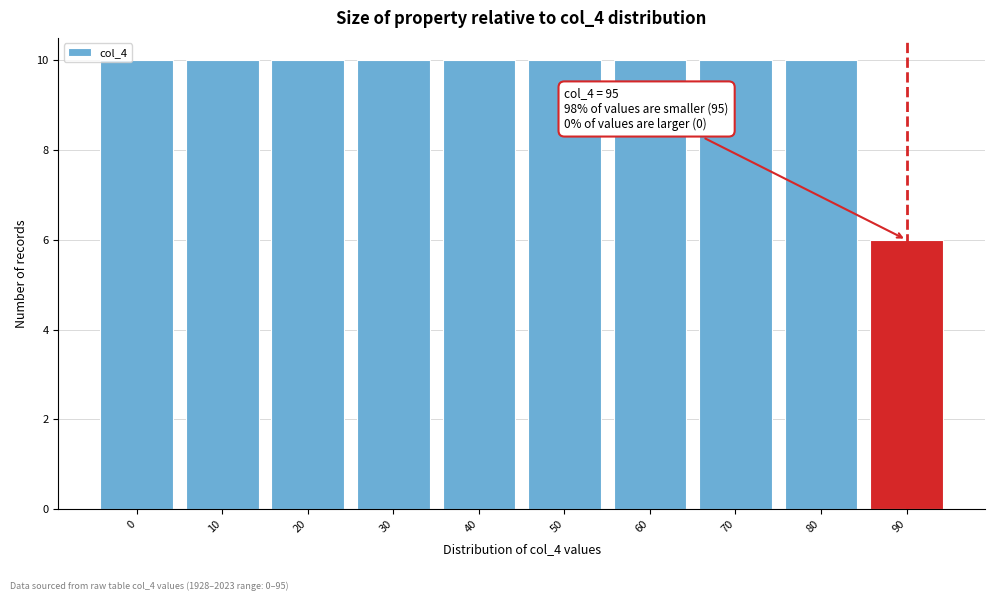

Reading left to right, transcribe all the data shown in this chart.

0=10	10=10	20=10	30=10	40=10	50=10	60=10	70=10	80=10	90=6